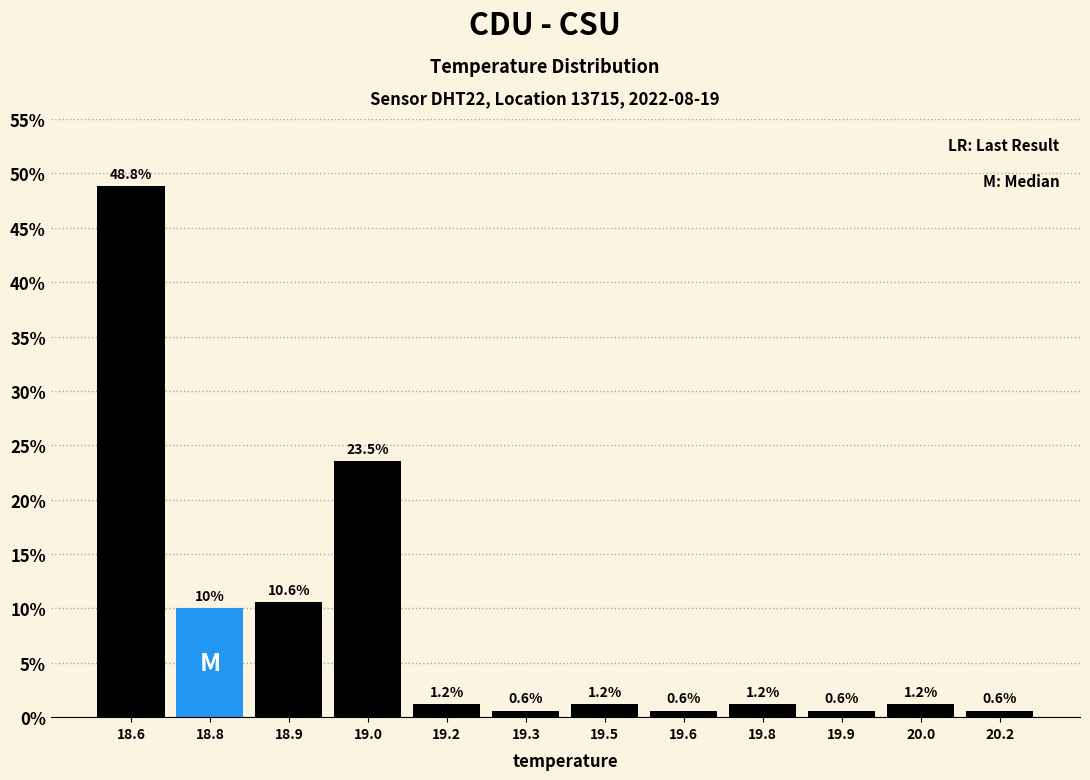

Reading left to right, list all the values displayed in this chart.

18.6=48.8	18.8=10.0	18.9=10.6	19.0=23.5	19.2=1.2	19.3=0.6	19.5=1.2	19.6=0.6	19.8=1.2	19.9=0.6	20.0=1.2	20.2=0.6